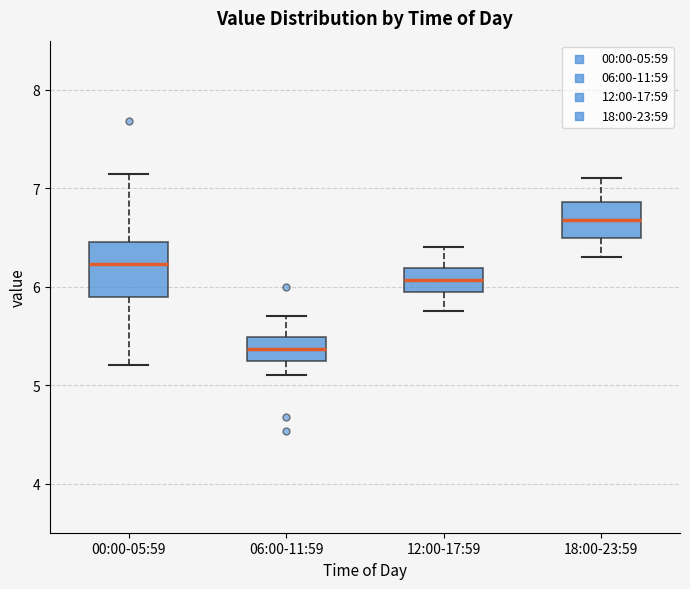

Where does the upper whisker of the box for 00:00-05:59 end on the y-axis? The values are not printed on the chart, so give them approximately, as read against the axis.

7.2